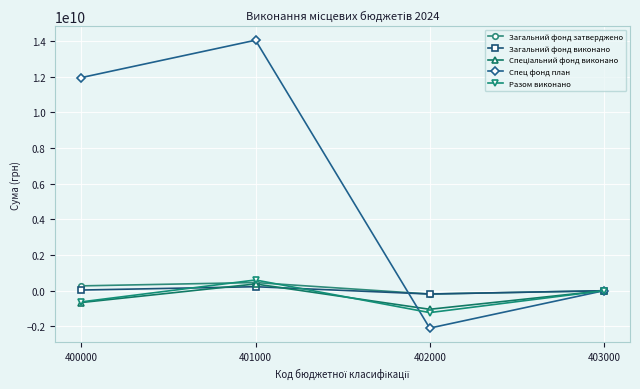

What is the maximum value shown in the chart?

14047082266.2